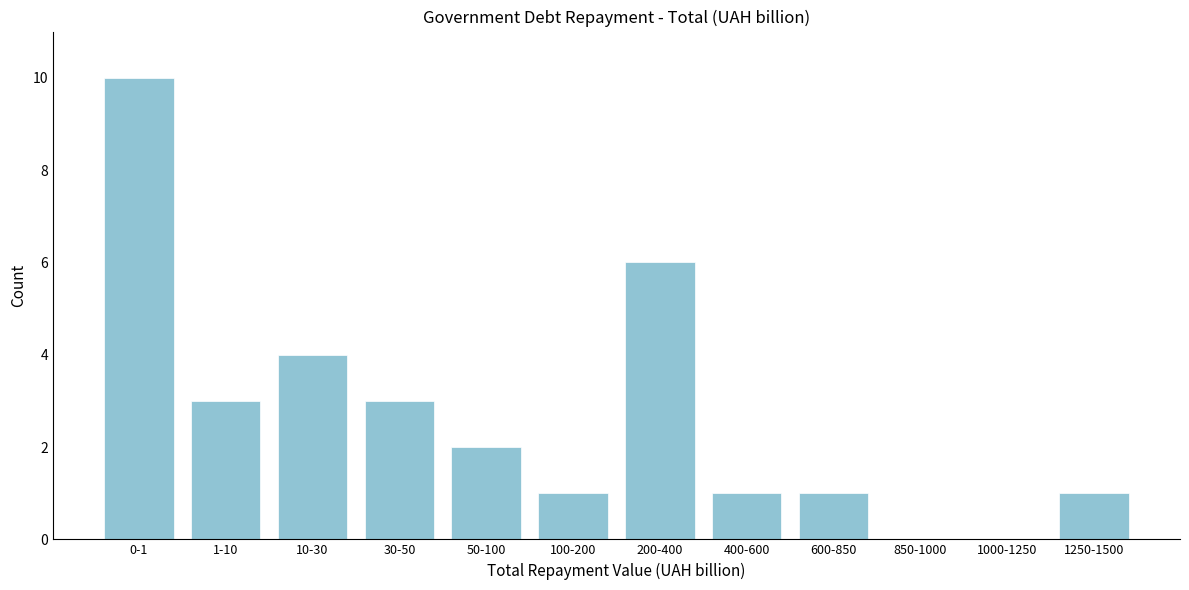

Reading left to right, extract all data points from this chart.

0-1=10	1-10=3	10-30=4	30-50=3	50-100=2	100-200=1	200-400=6	400-600=1	600-850=1	850-1000=0	1000-1250=0	1250-1500=1